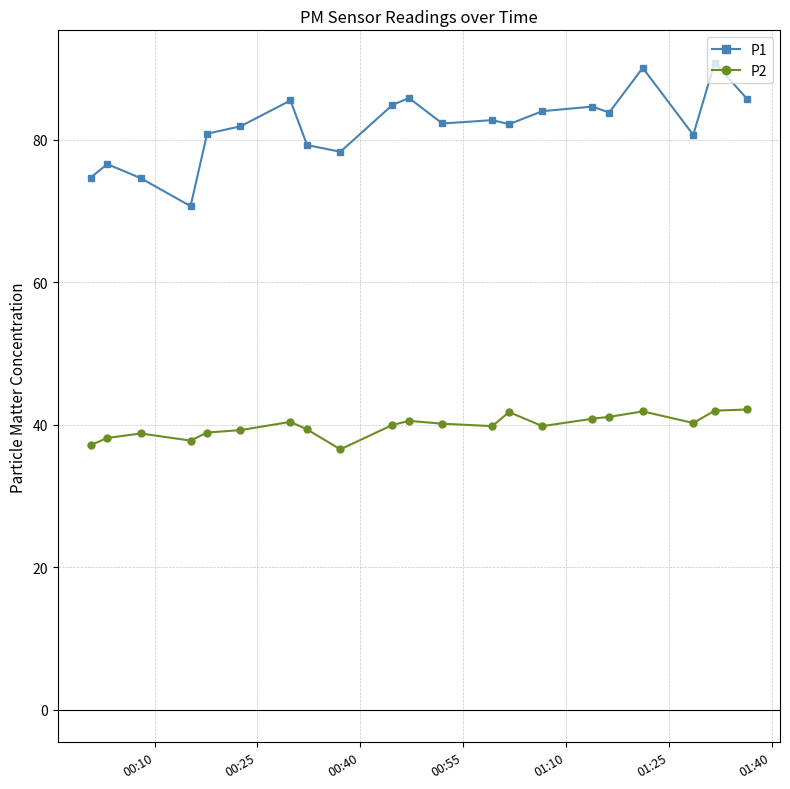

True or false: P2 has more than 0 interior local peaks.

True